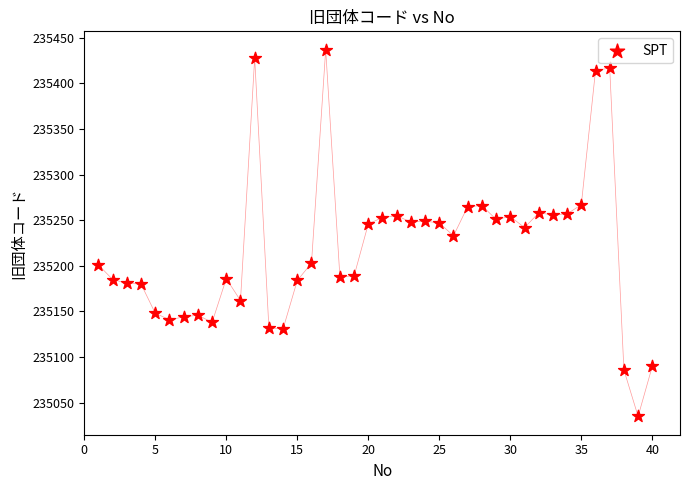

What is the range of X values (max minus min)?

39